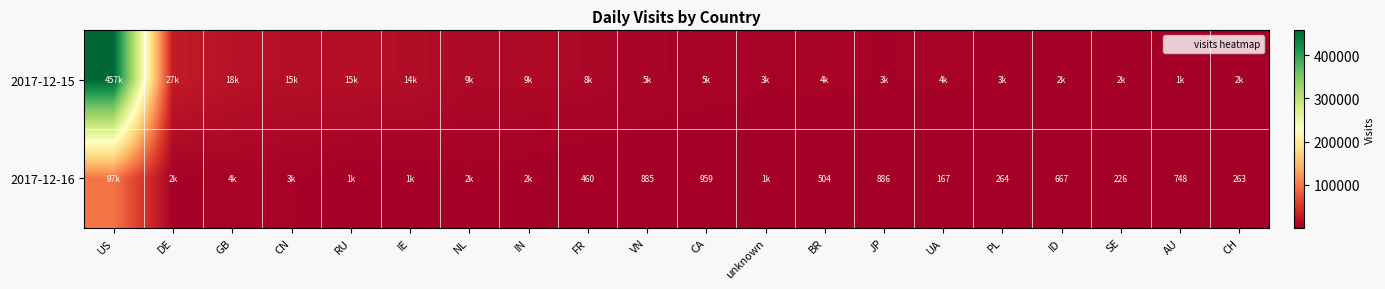

What is the spread (max minus min) of values at PL?

3042